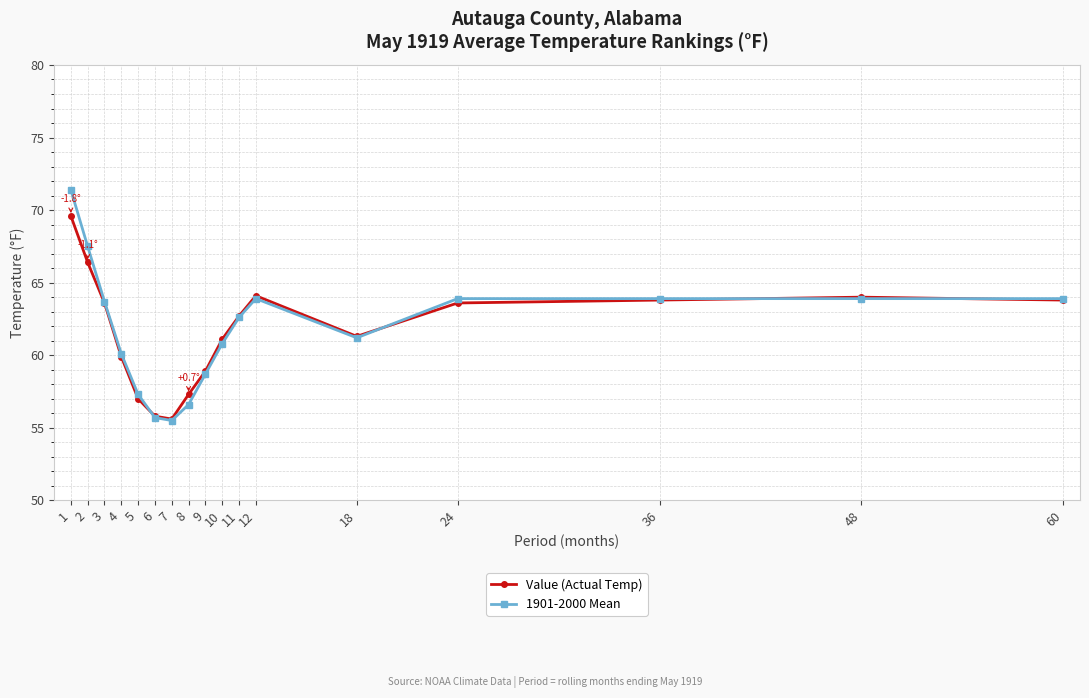

Where is the first local maximum for Value (Actual Temp)?

12